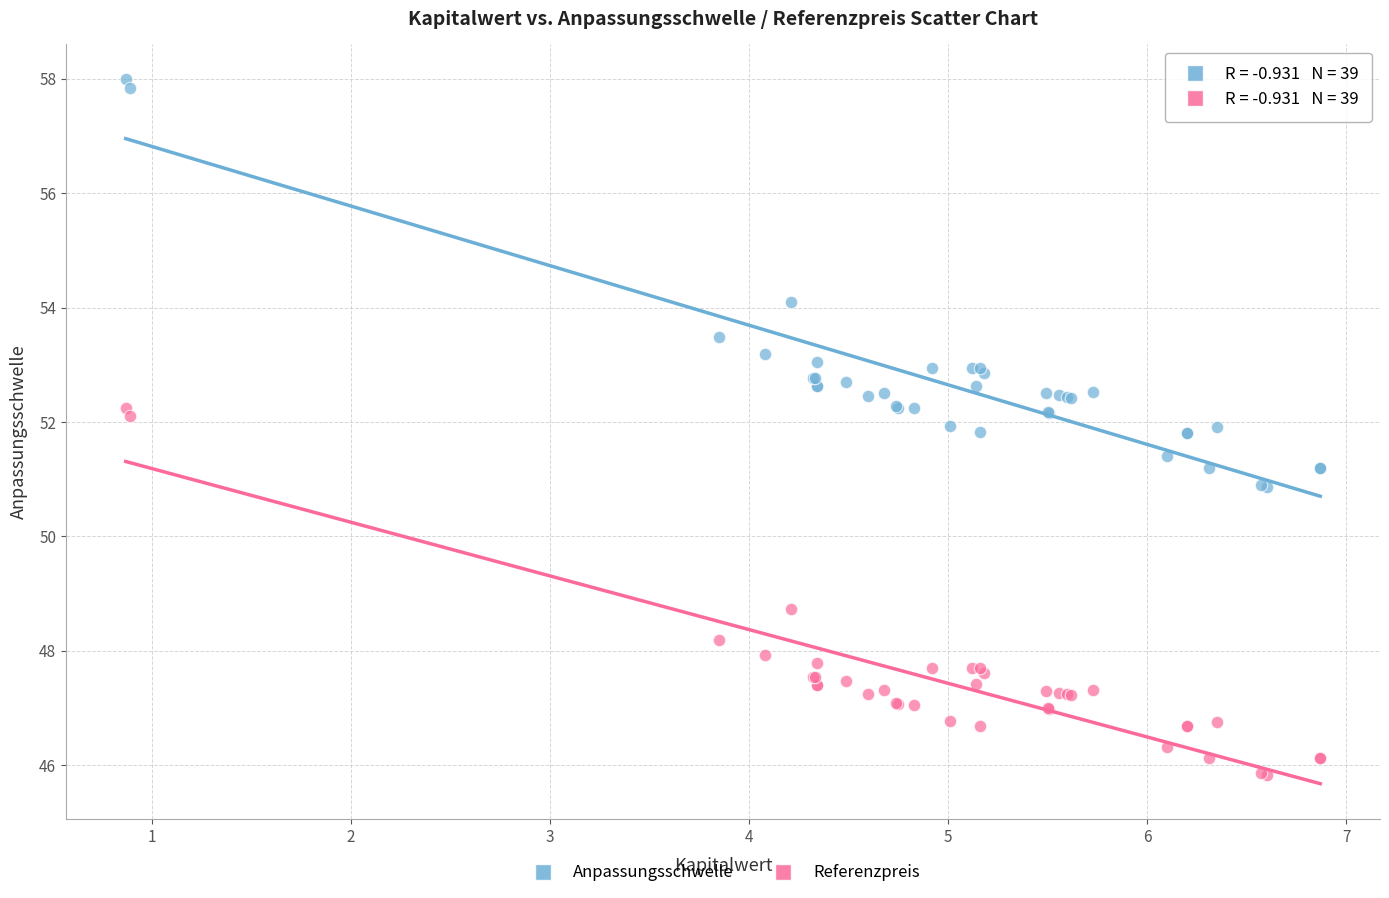

What are all the series names shown in the legend?

Anpassungsschwelle, Referenzpreis